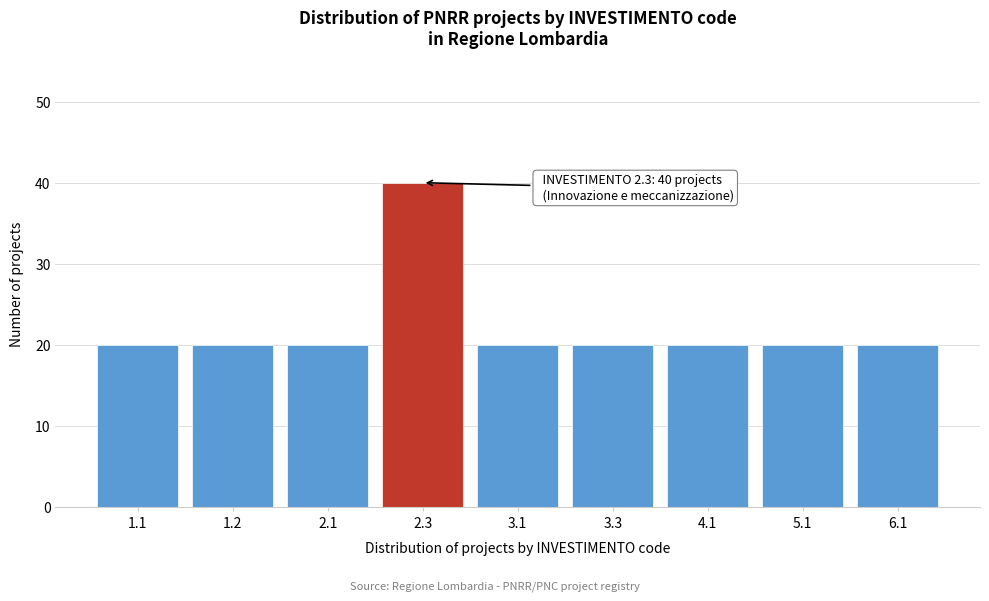

Reading left to right, transcribe all the data shown in this chart.

1.1=20	1.2=20	2.1=20	2.3=40	3.1=20	3.3=20	4.1=20	5.1=20	6.1=20